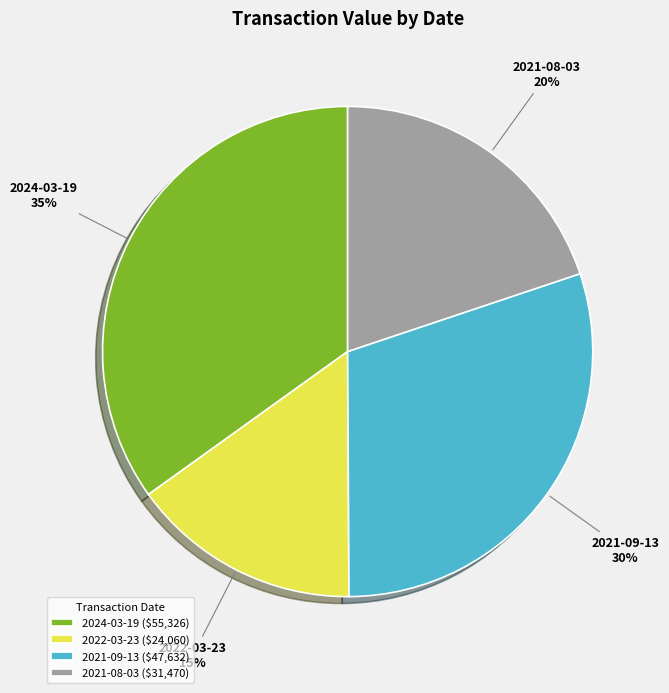

Between 2024-03-19 and 2022-03-23, which is larger?

2024-03-19